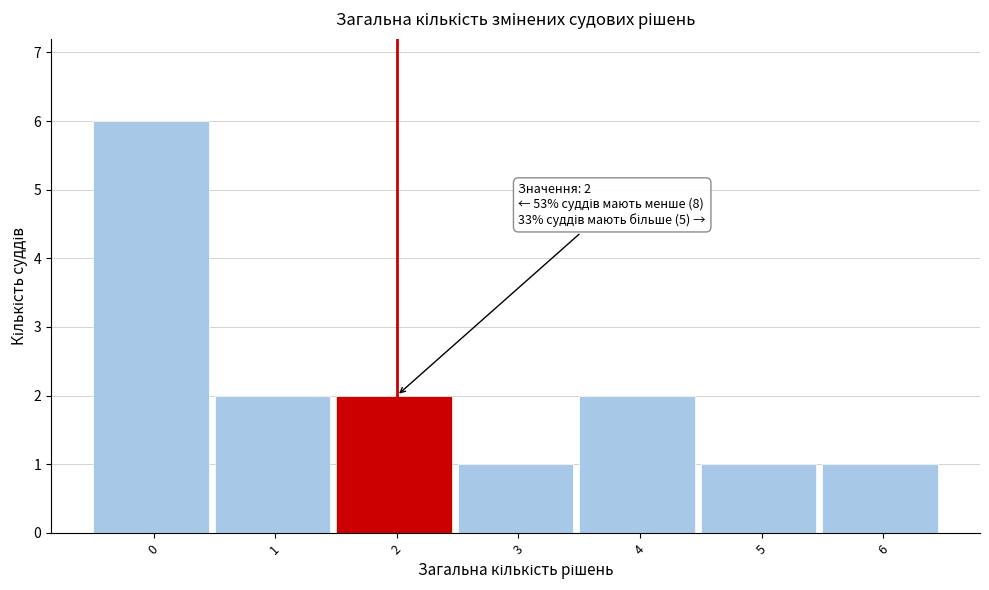

Reading left to right, extract all data points from this chart.

0=6	1=2	2=2	3=1	4=2	5=1	6=1